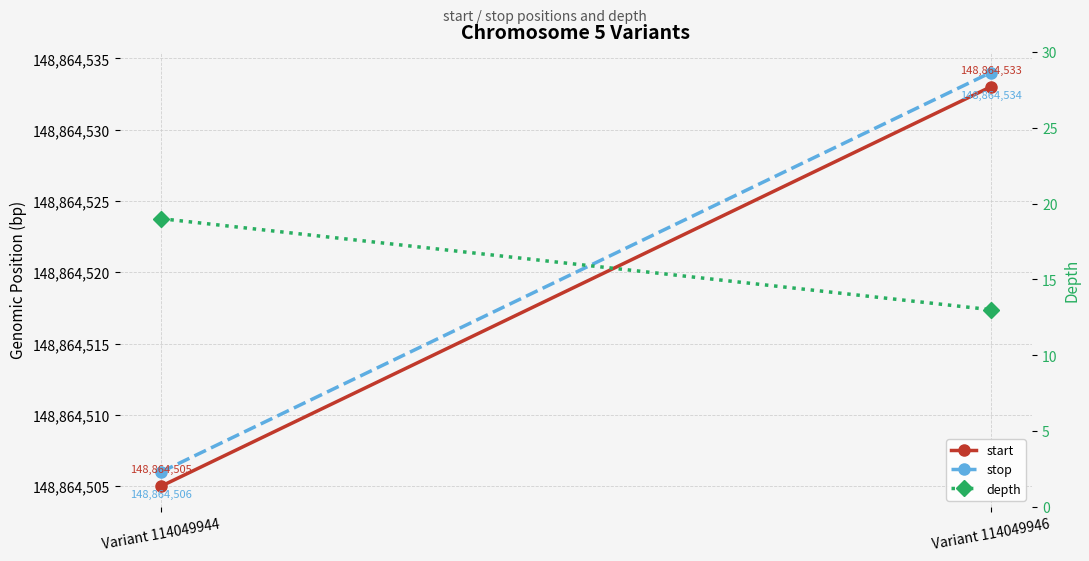

How many lines are shown in the chart?

3